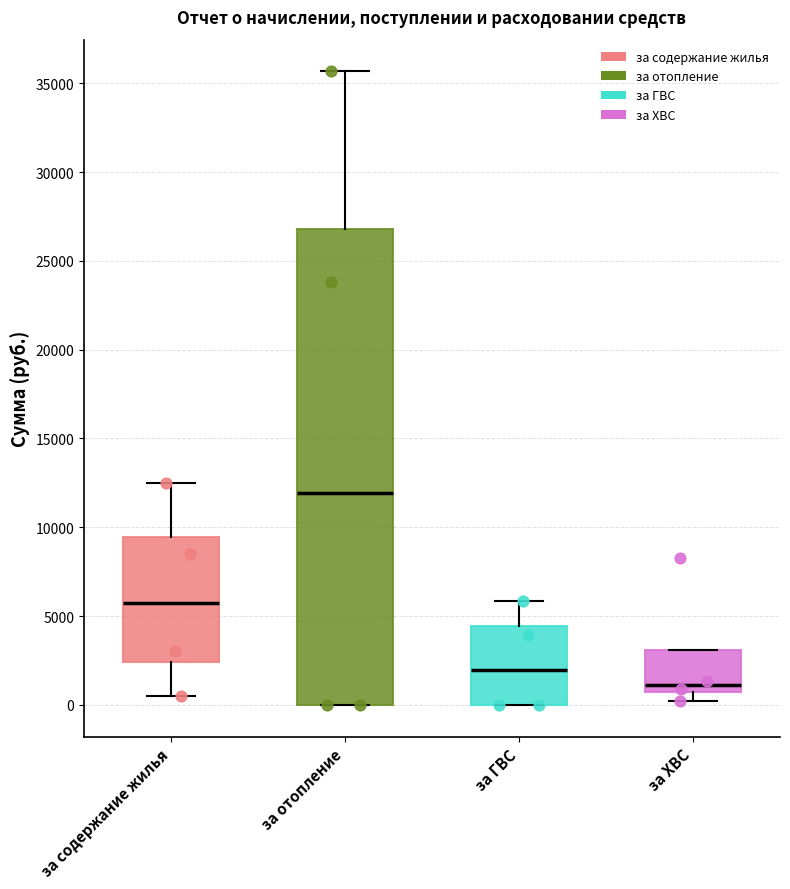

Which box has the lowest median line?

за ХВС